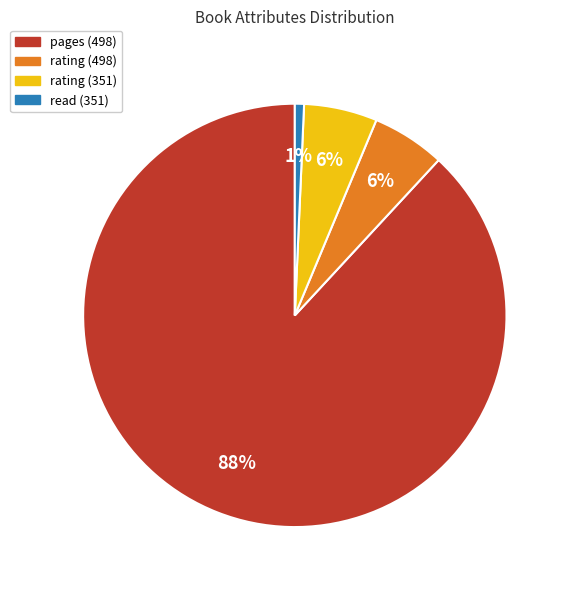

The read (351) slice represents 8% of the pie. True or false?

False